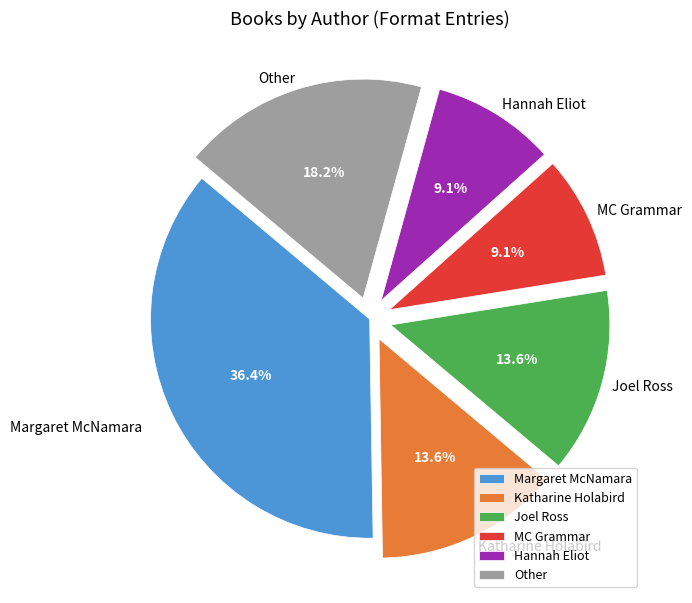

How much of the chart is everything except MC Grammar?

90.9%